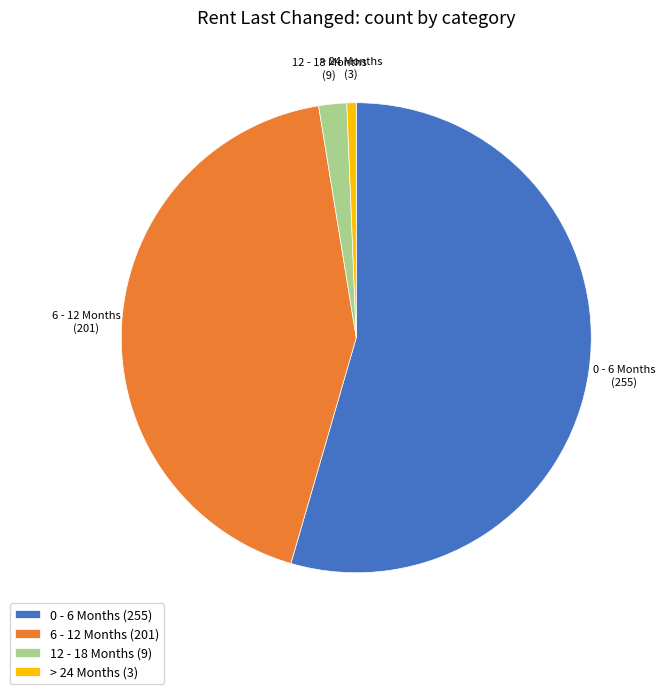

Is it true that 12 - 18 Months is 16% of the pie?

False